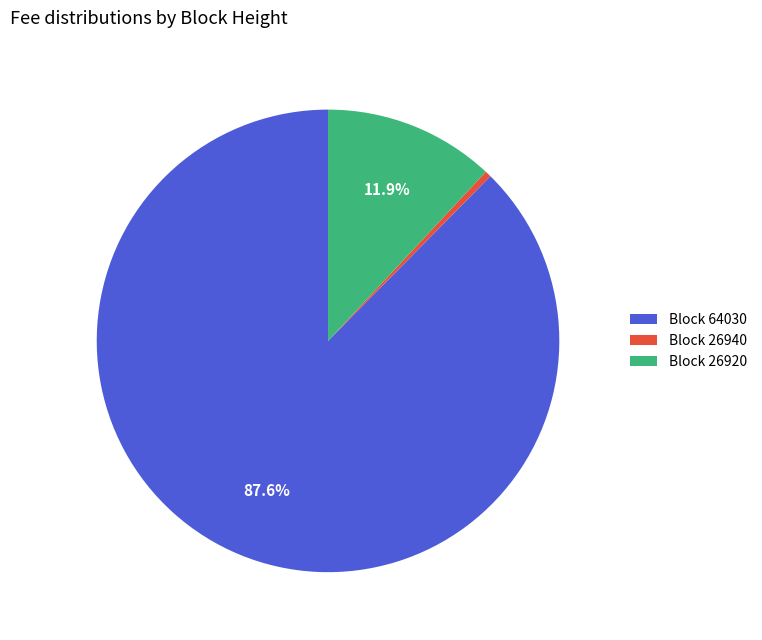

How many segments does this pie chart have?

3